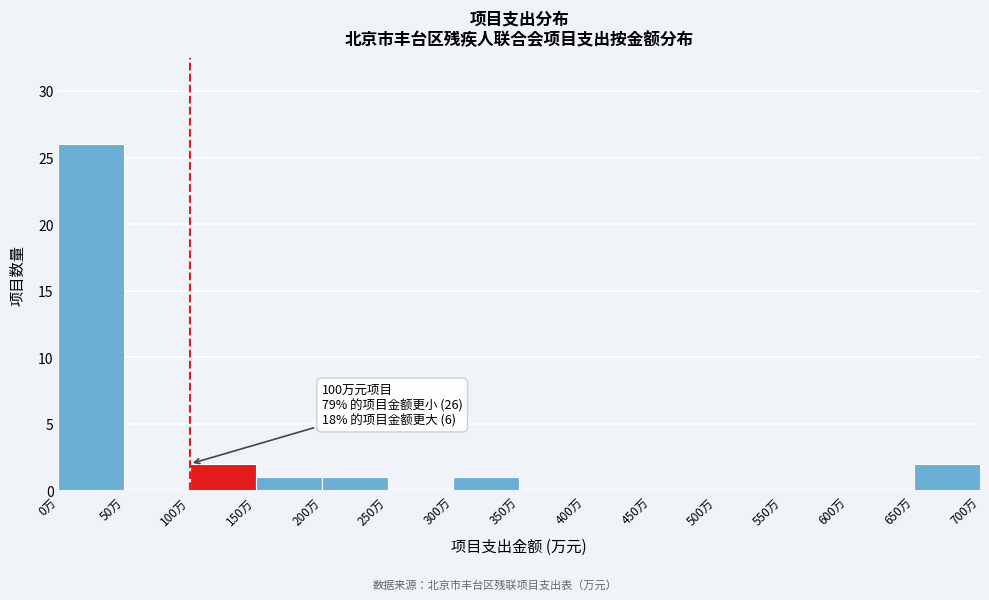

Over which range of the x-axis is the bar tallest?

0 to 50